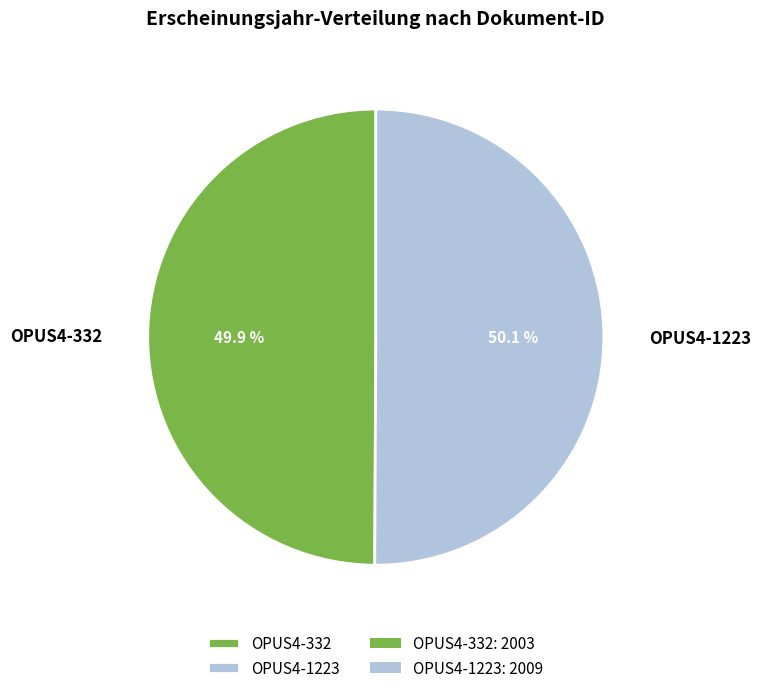

To the nearest percent, what percentage of the pie is OPUS4-332?

50%